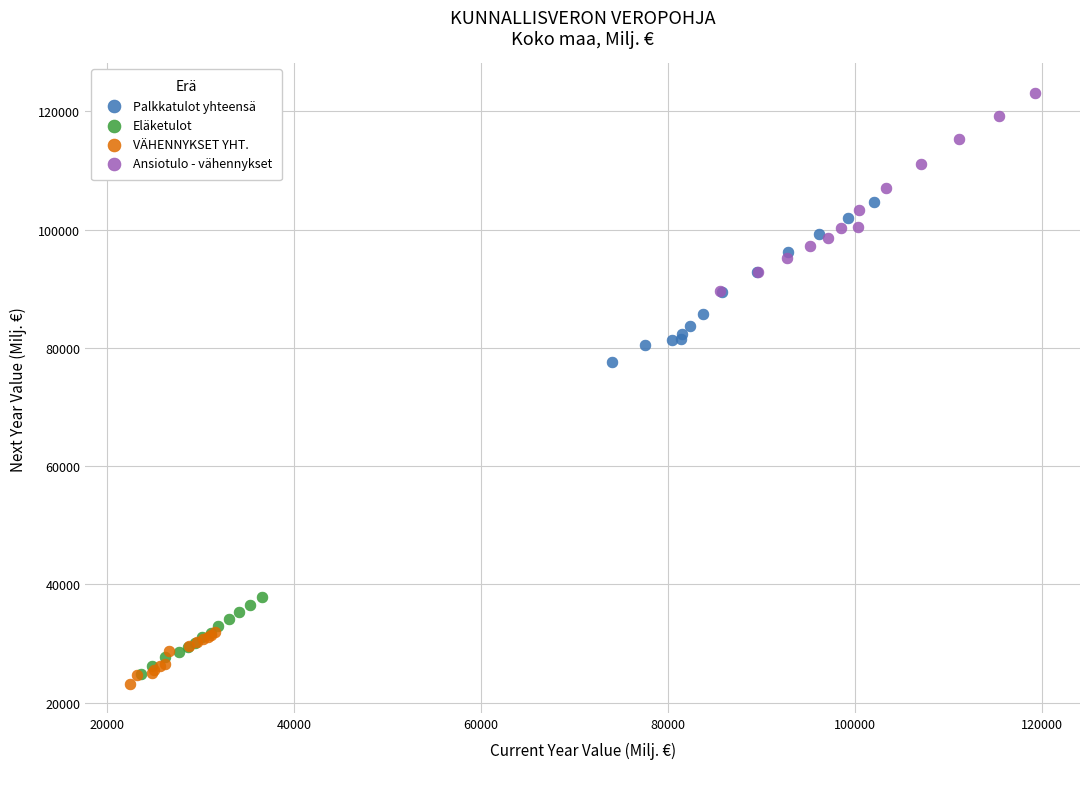

Which series has the largest Y range (max minus min)?

Ansiotulo - vähennykset